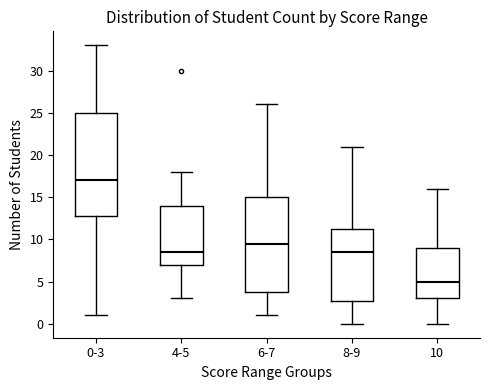

Comparing the boxes themselves (not the whiskers), which one is the tallest?

0-3